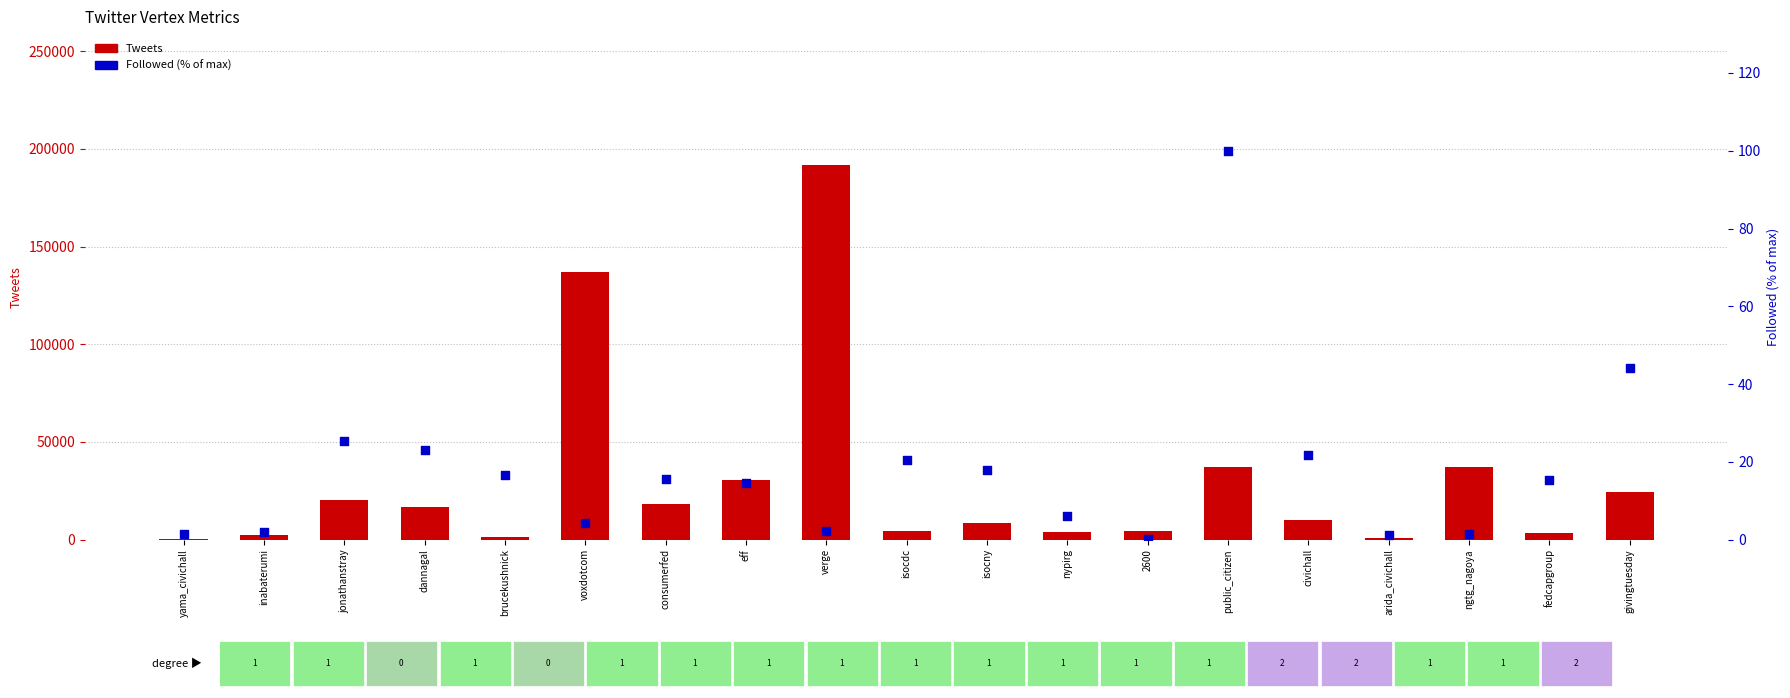

At which category is the sum across all series the highest?

verge